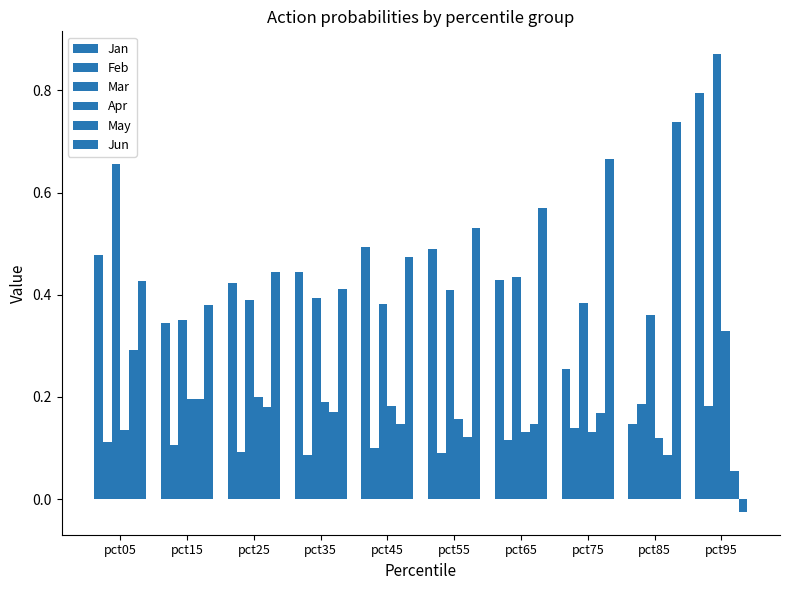

How many categories are shown in the chart?

10